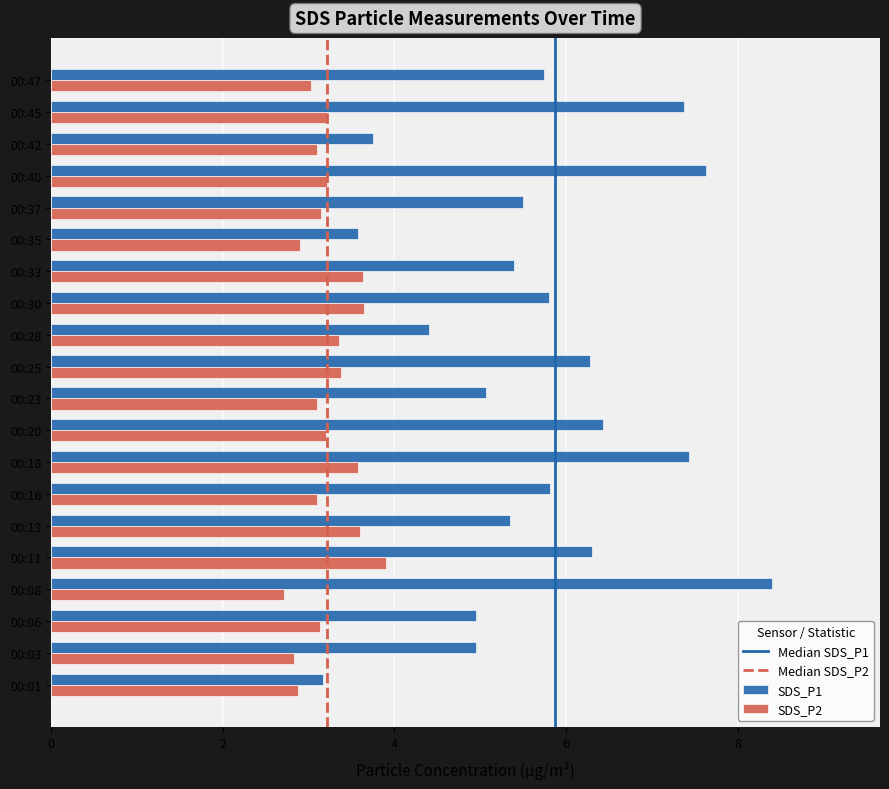

What is the maximum value shown in the chart?

8.4